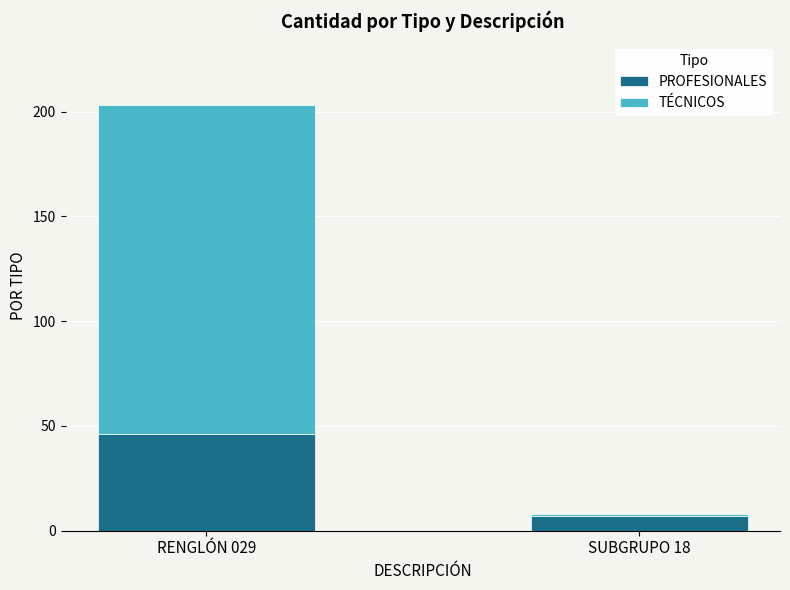

Count the number of categories in the chart.

2